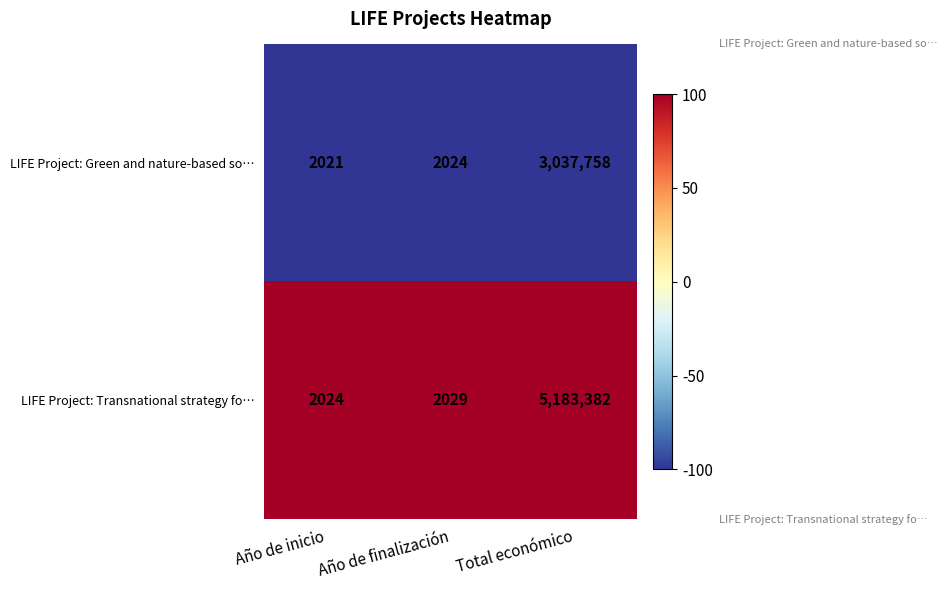

At which label does LIFE Project: Green and nature-based so… reach its peak?

Total económico